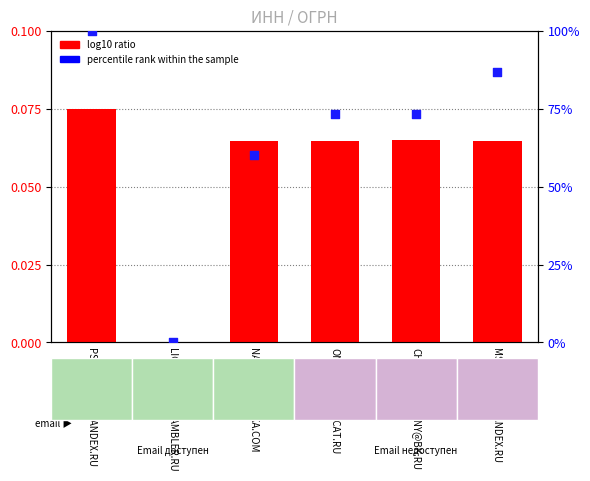

Which series contains the highest Y value?

percentile rank within the sample